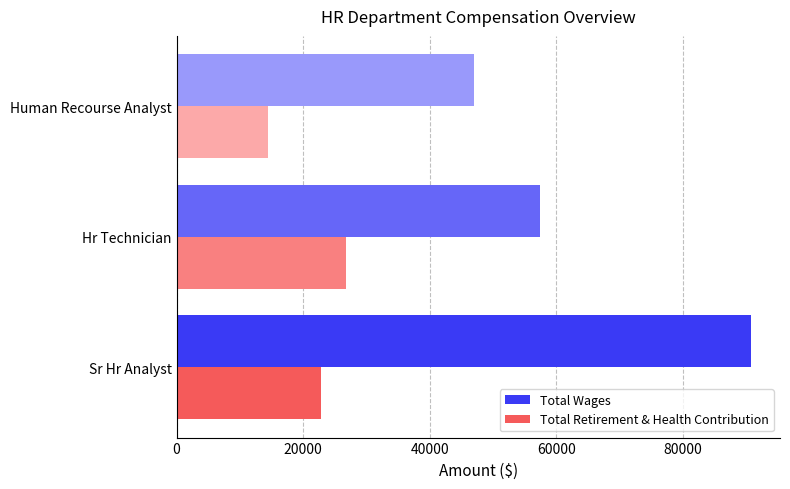

Which series changed the most between Hr Technician and Human Recourse Analyst?

Total Retirement & Health Contribution